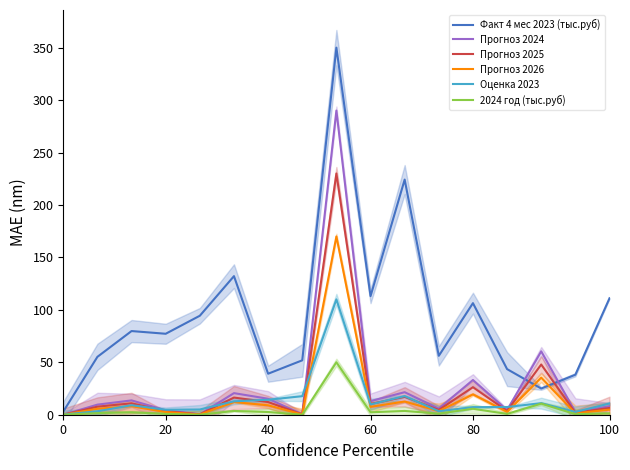

What is the total value across all series at 16?

142.4